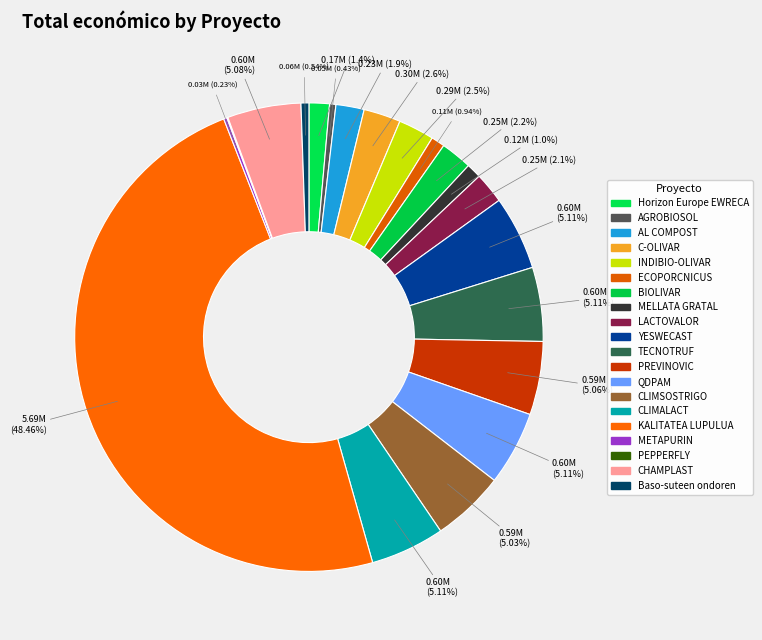

Count the number of slices in the pie.

20